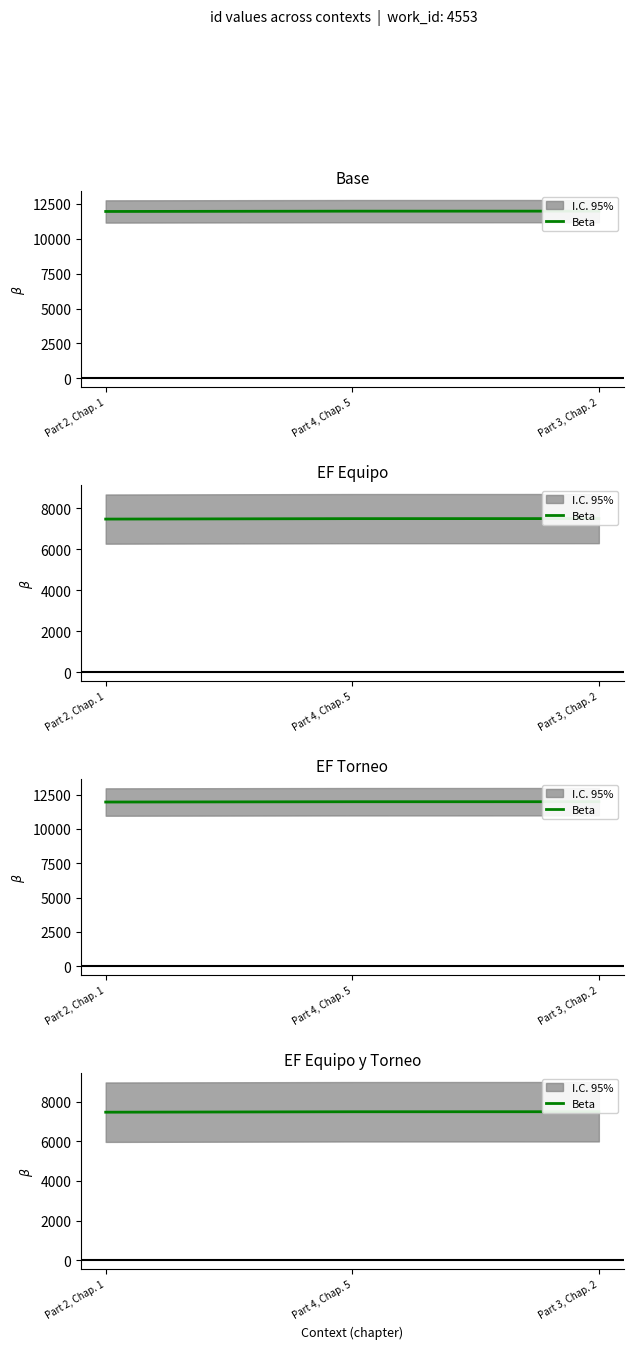

What is the change in value from Part 2, Chap. 1 to Part 3, Chap. 2?

+24